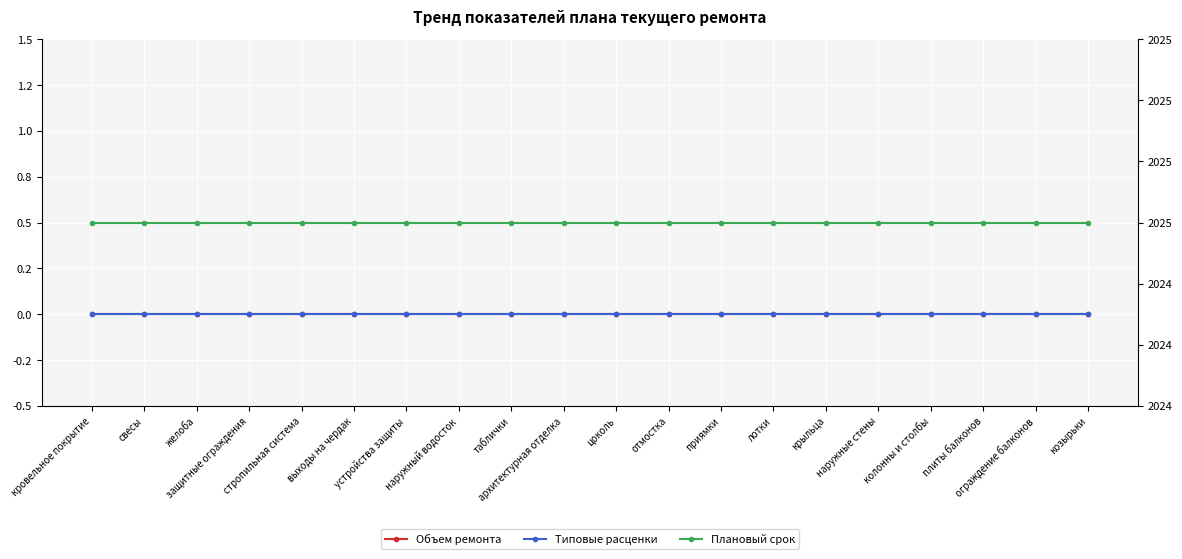

What is the maximum value for Плановый срок?

2025